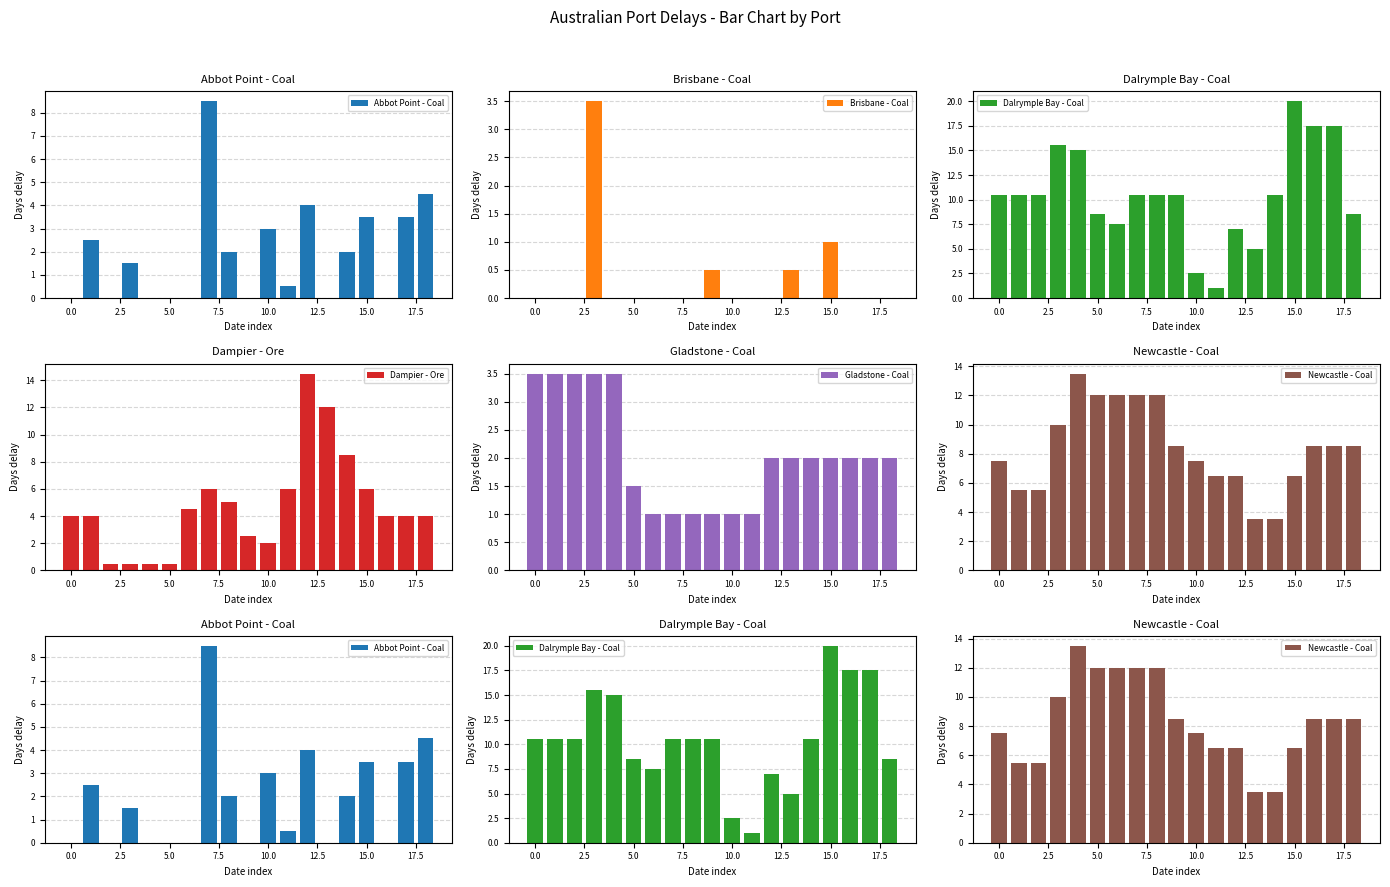

At which category is the sum across all series the highest?

15